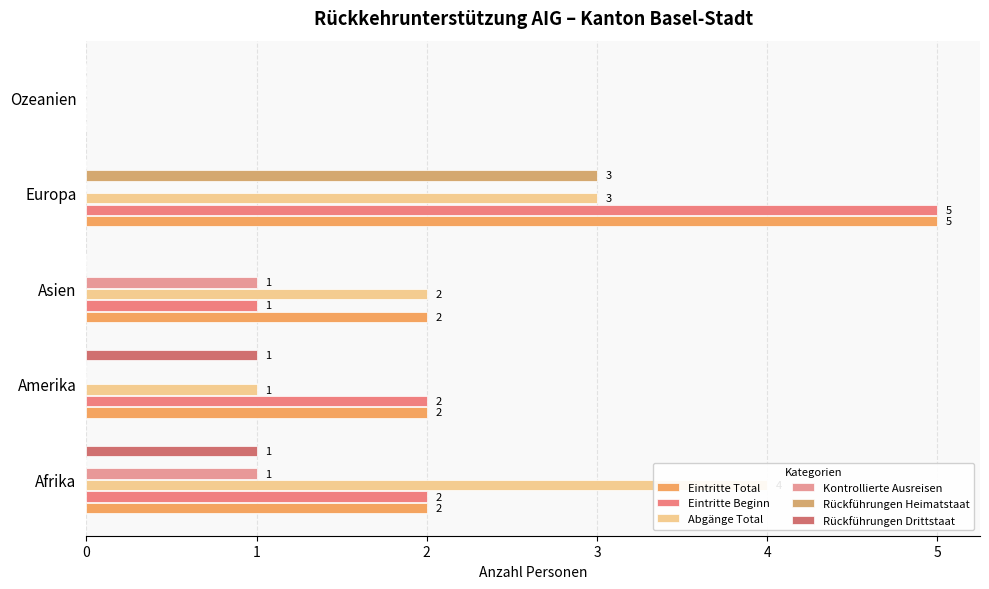

Does the chart contain any negative values?

No